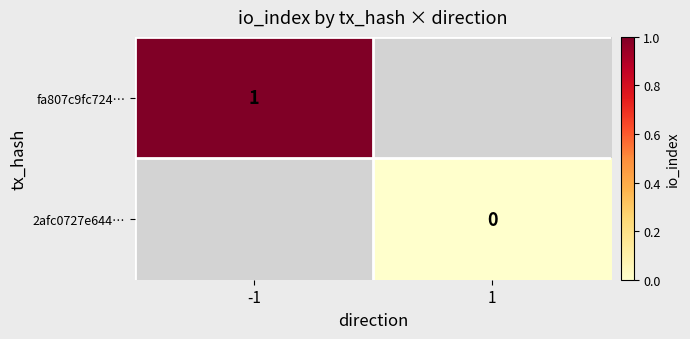

Is the value of 2afc0727e644… at 1 greater than the value of fa807c9fc724… at -1?

No